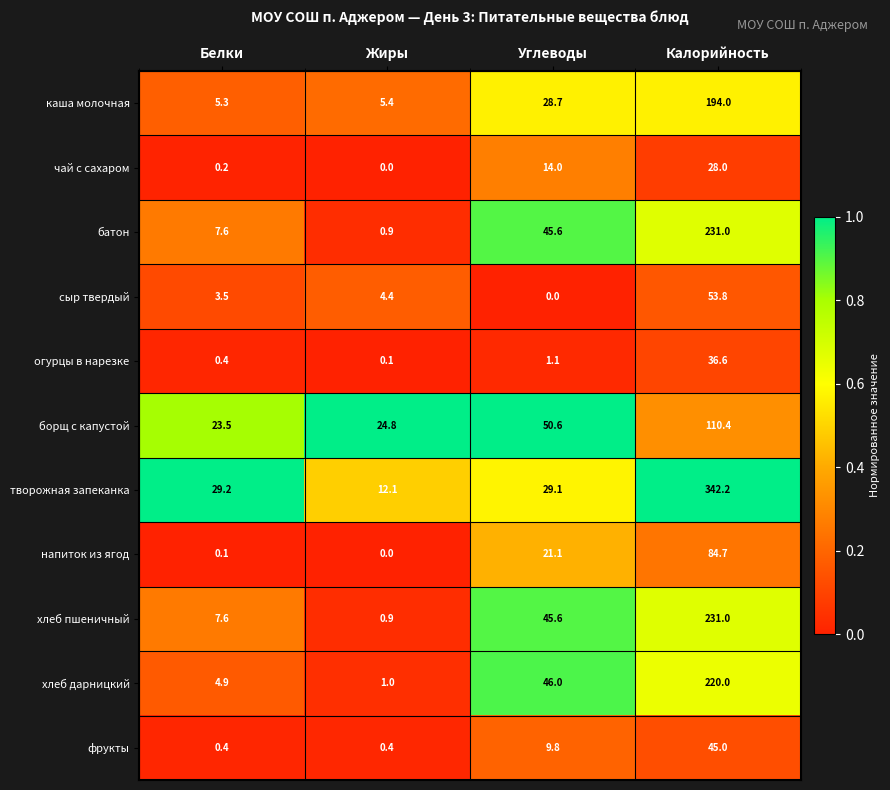

What is the sum of the напиток из ягод values at Калорийность and Углеводы?

105.8